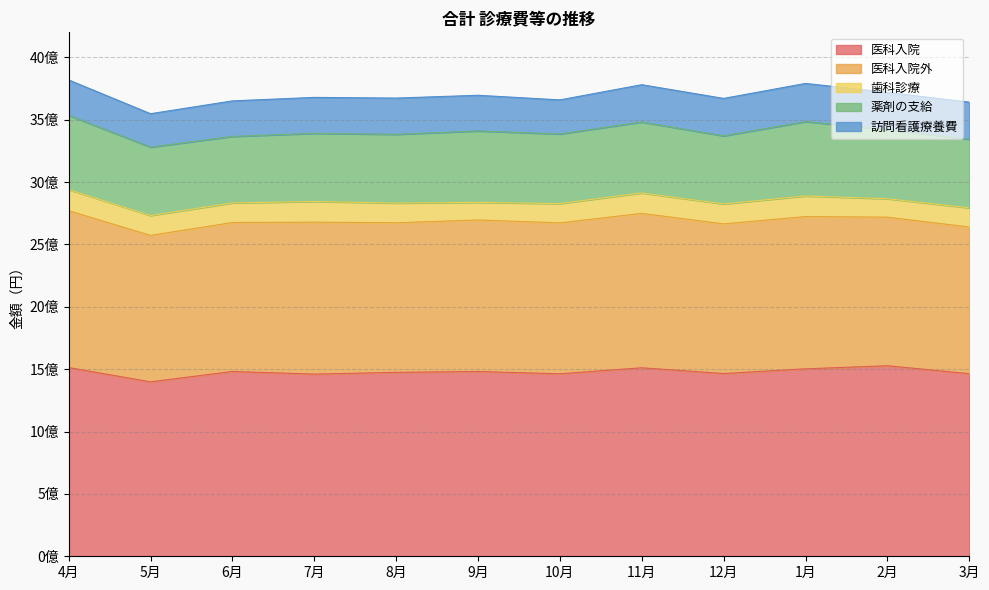

Which label corresponds to the largest value in the chart?

2月